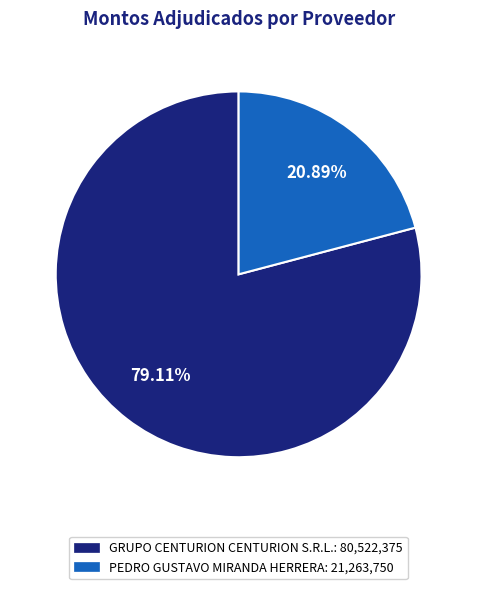

To the nearest percent, what is the difference between the GRUPO CENTURION CENTURION S.R.L. and PEDRO GUSTAVO MIRANDA HERRERA slice percentages?

58%